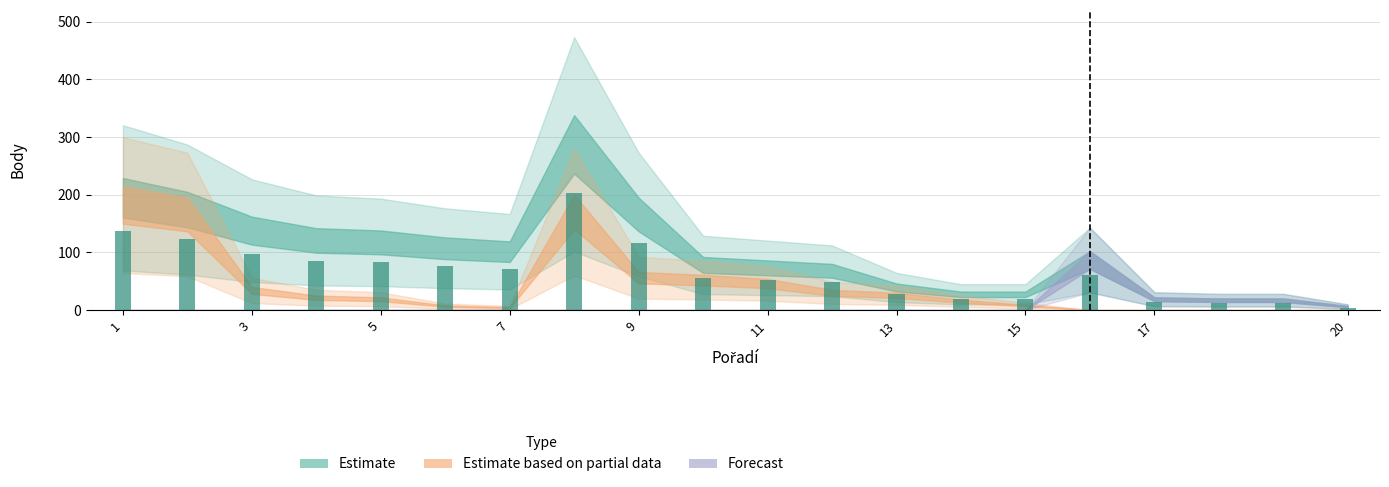

What is the maximum value shown in the chart?

202.8